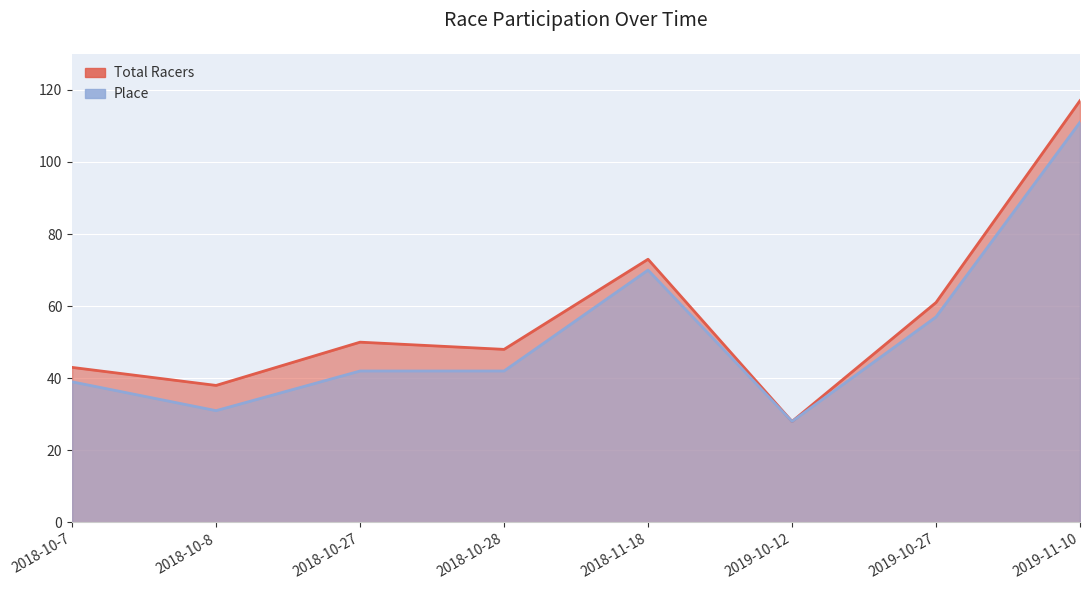

Between 2019-10-12 and 2018-10-7, which is larger?

2018-10-7